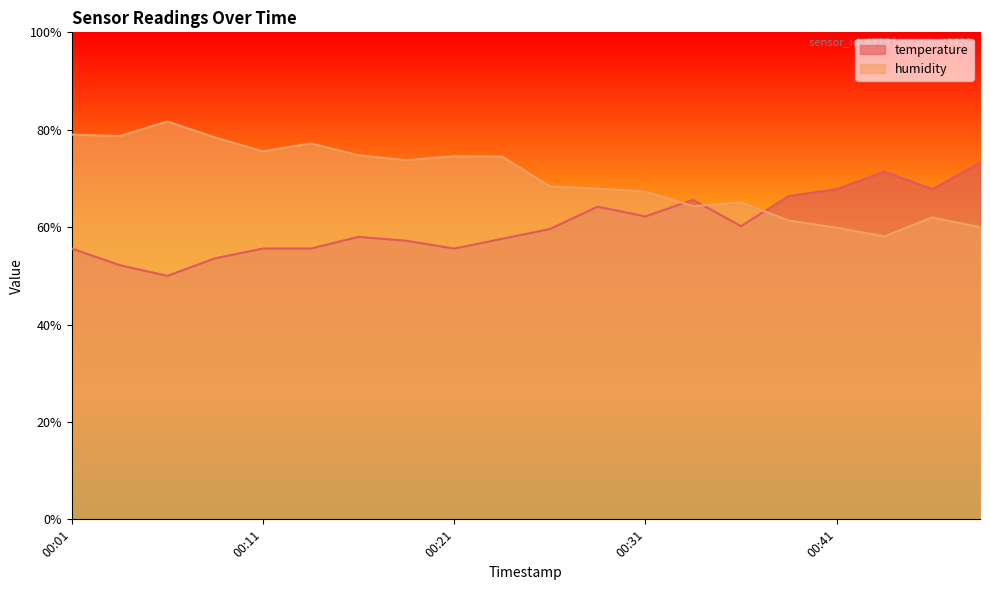

Reading left to right, what are all the values shown in this chart?

temperature: 00:01=55.6	00:04=52.2	00:06=50.0	00:09=53.6	00:11=55.6	00:14=55.6	00:16=58.0	00:19=57.2	00:21=55.6	00:23=57.6	00:26=59.6	00:28=64.2	00:31=62.2	00:33=65.6	00:36=60.2	00:38=66.4	00:41=67.8	00:43=71.4	00:45=67.8	00:48=73.2
humidity: 00:01=79.0	00:04=78.7	00:06=81.7	00:09=78.4	00:11=75.5	00:14=77.2	00:16=74.8	00:19=73.8	00:21=74.5	00:23=74.5	00:26=68.4	00:28=67.9	00:31=67.3	00:33=64.3	00:36=65.1	00:38=61.4	00:41=59.9	00:43=58.1	00:45=62.0	00:48=60.0